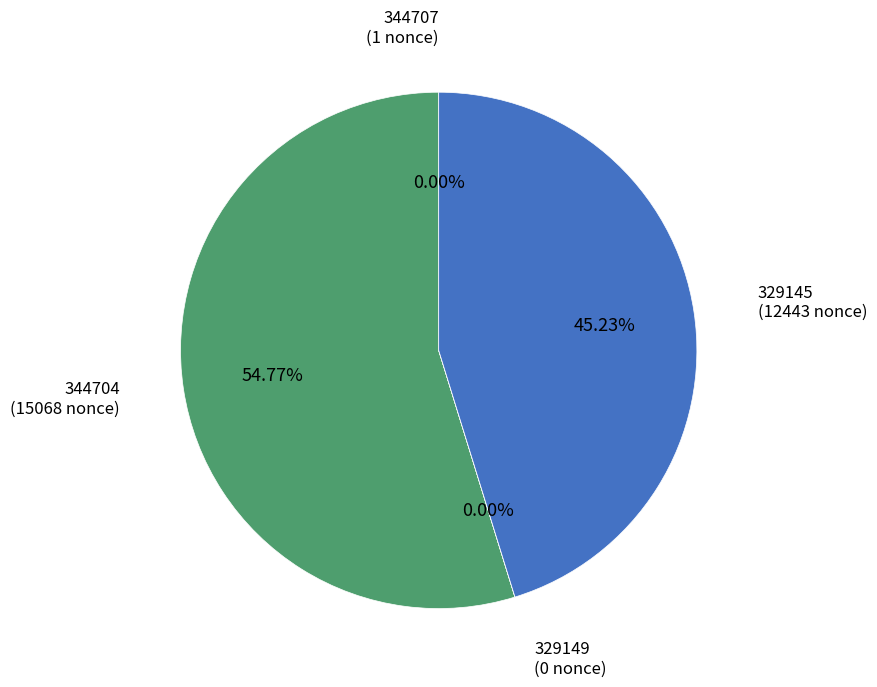

Does 344704 represent more than half of the total?

Yes